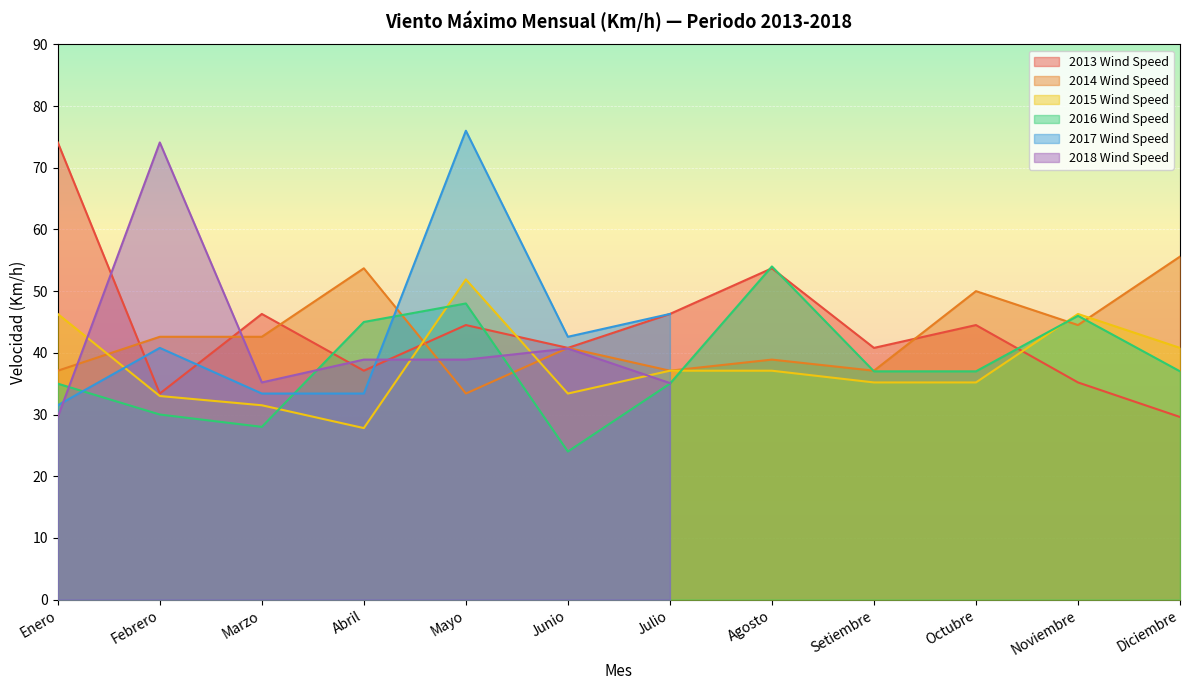

Where do 2016 Wind Speed and 2013 Wind Speed first cross each other?

Marzo and Abril